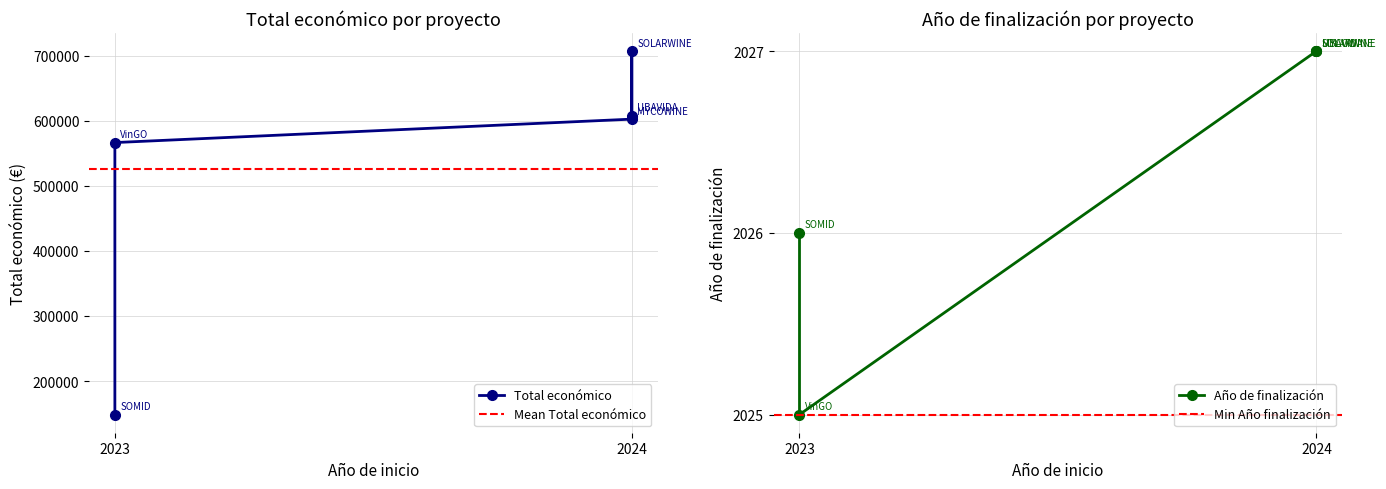

True or false: Total económico and Año de finalización cross at least once.

False